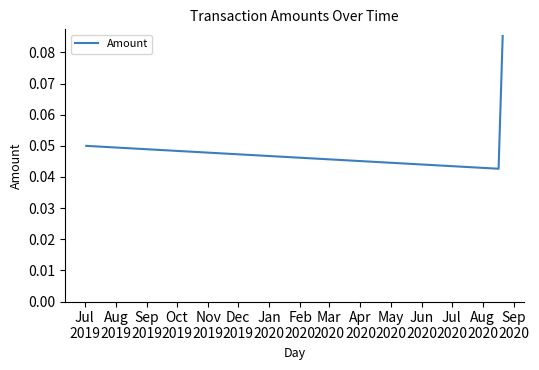

How many values are between 0 and 1?

3